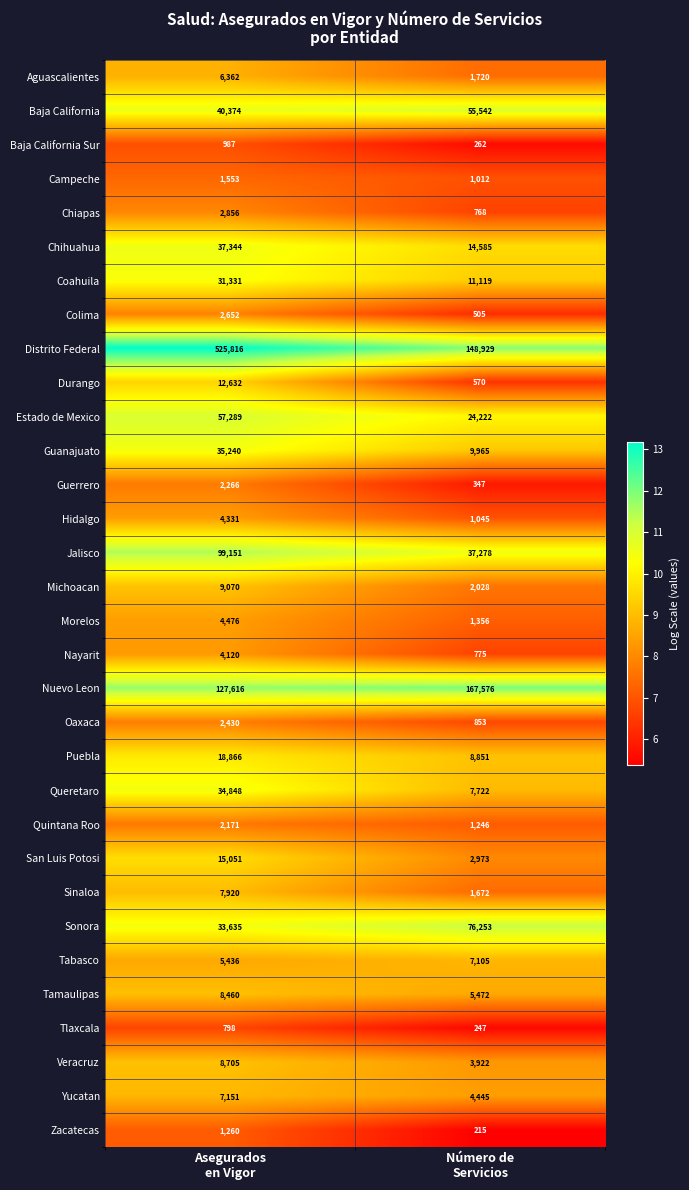

Which series has the largest range (max minus min)?

Distrito Federal